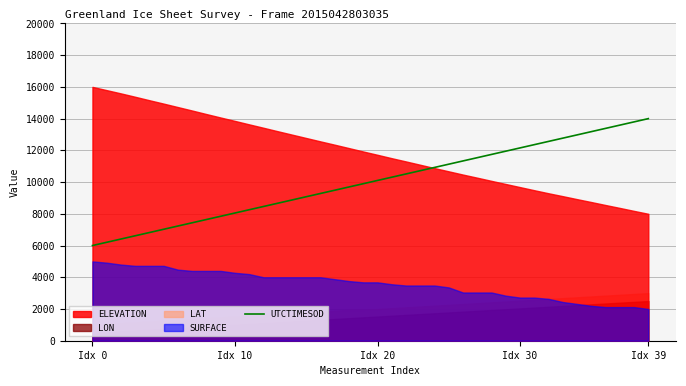

What is the label of the 15th point from the right?

25